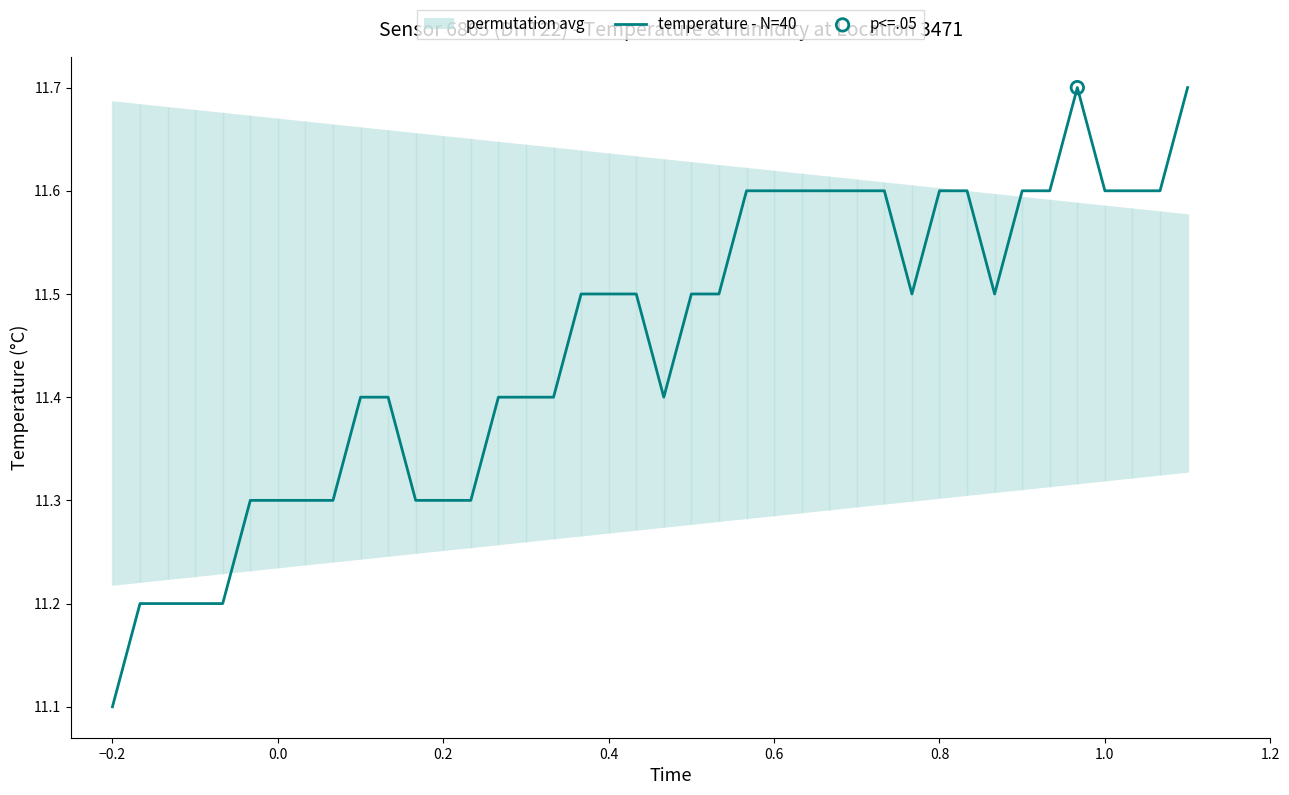

What is the ratio of the value at 32 to the value at 25?

1.0